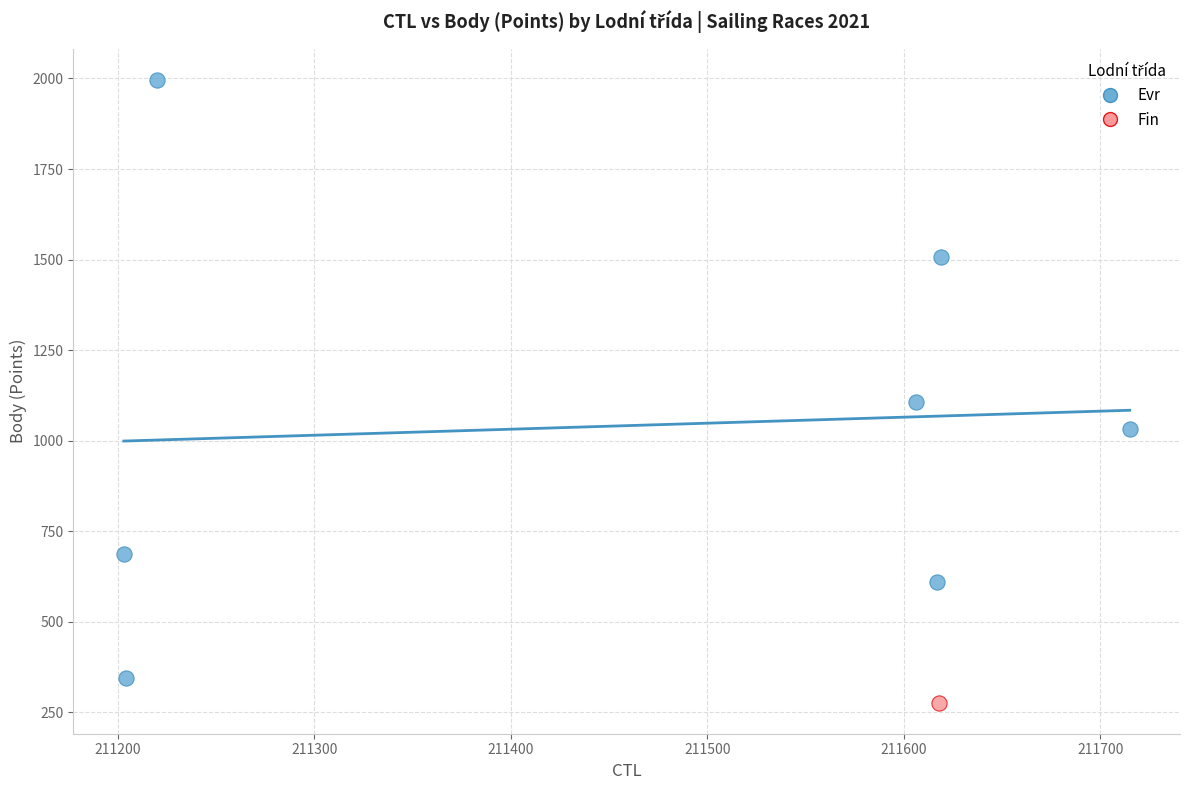

What are all the series names shown in the legend?

Evr, Fin